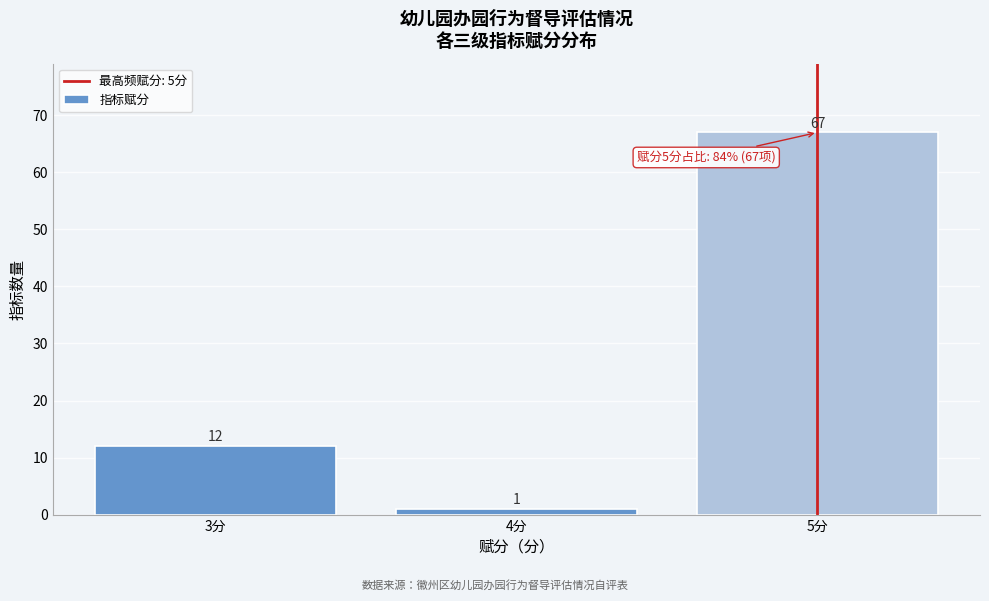

How tall is the bar that spans 2.5 to 3.5 on the x-axis?

12